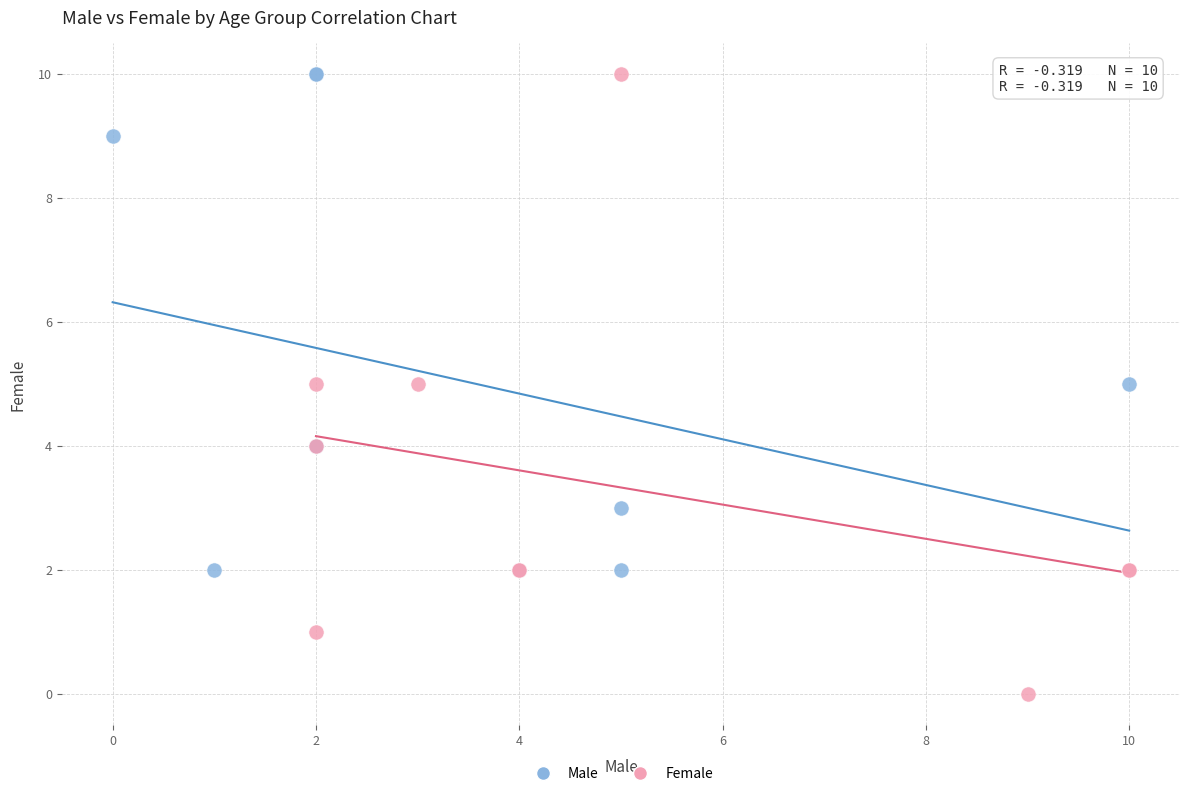

Which series contains the lowest Y value?

Female